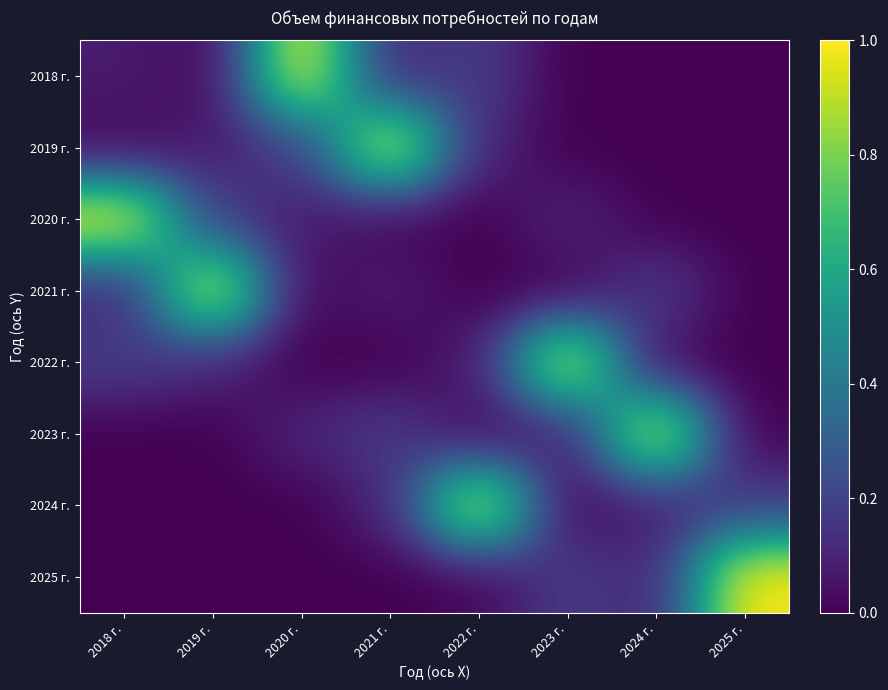

What is the greatest value displayed?

1.0